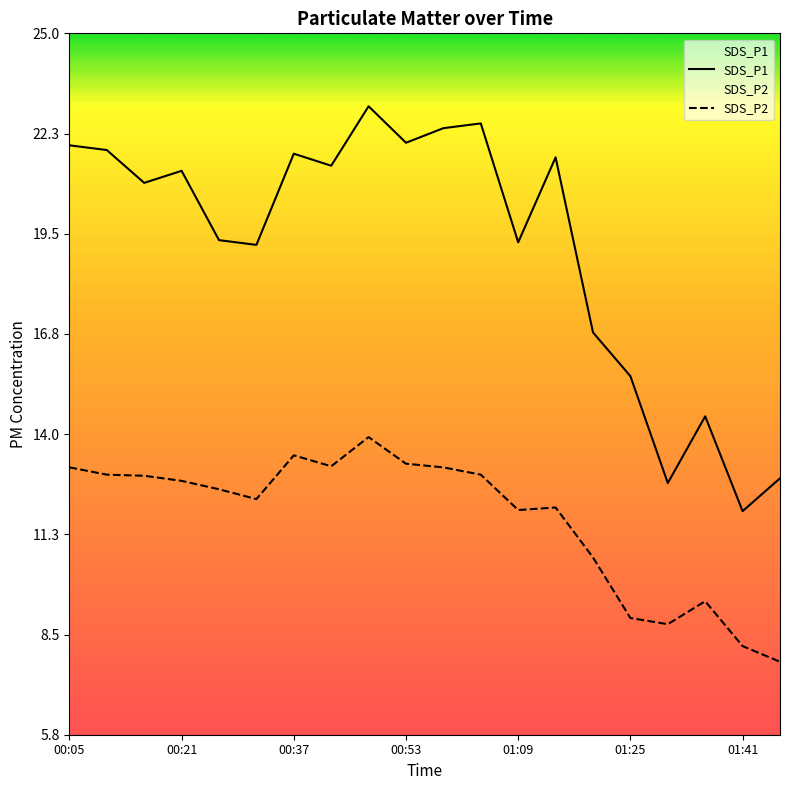

Where does the SDS_P2 series first go above 12?

00:05